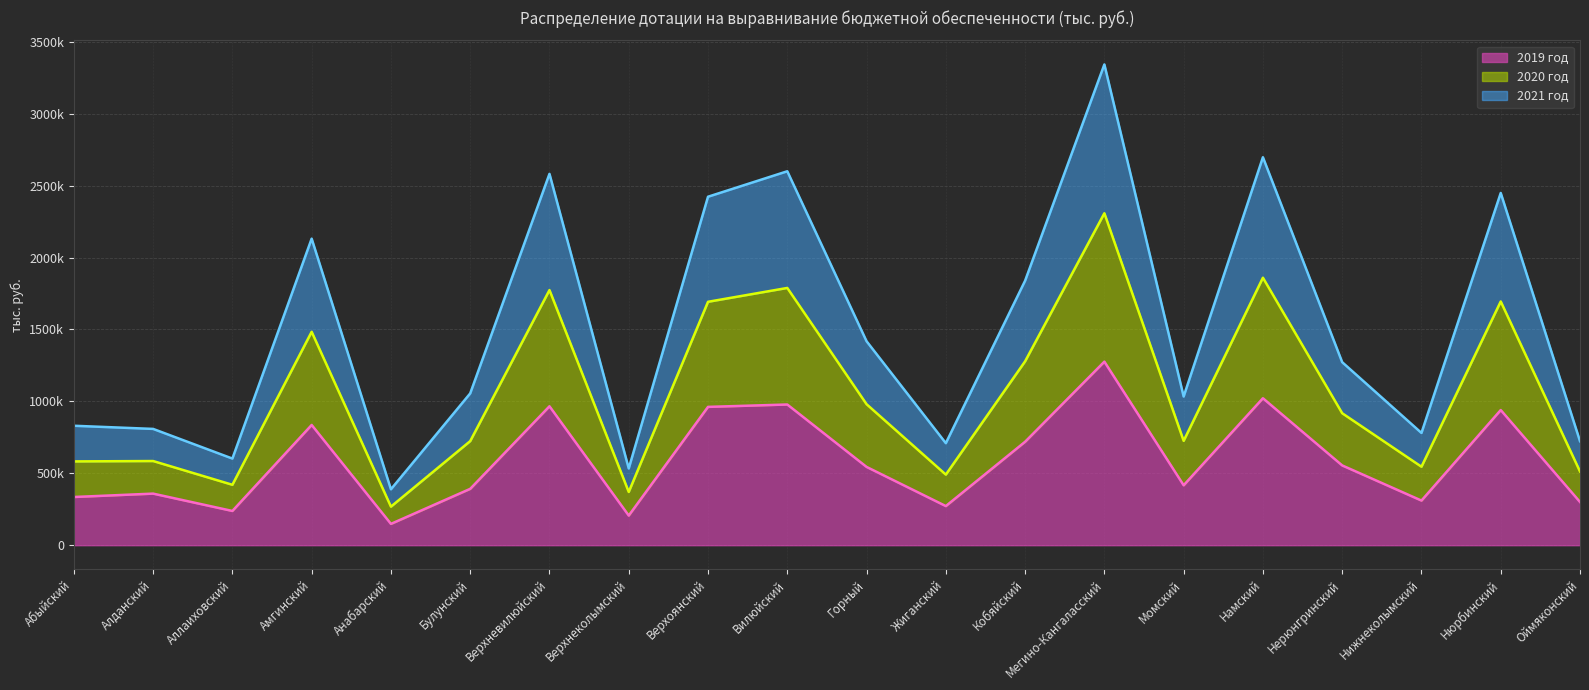

Is the value of 2020 год at Нерюнгринский greater than the value of 2021 год at Оймяконский?

Yes